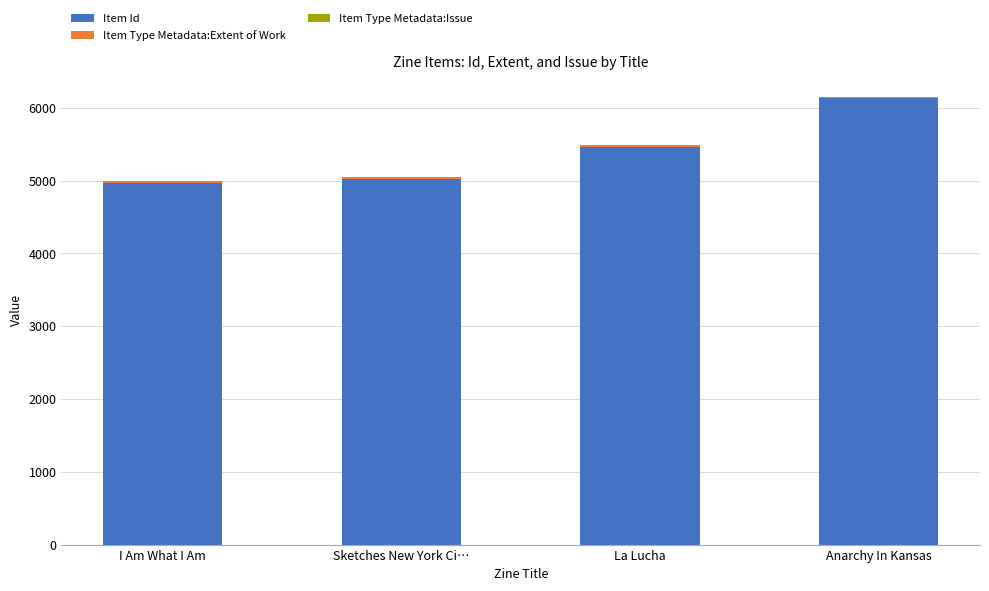

What is the total value across all series at Sketches New York Ci…?

5050